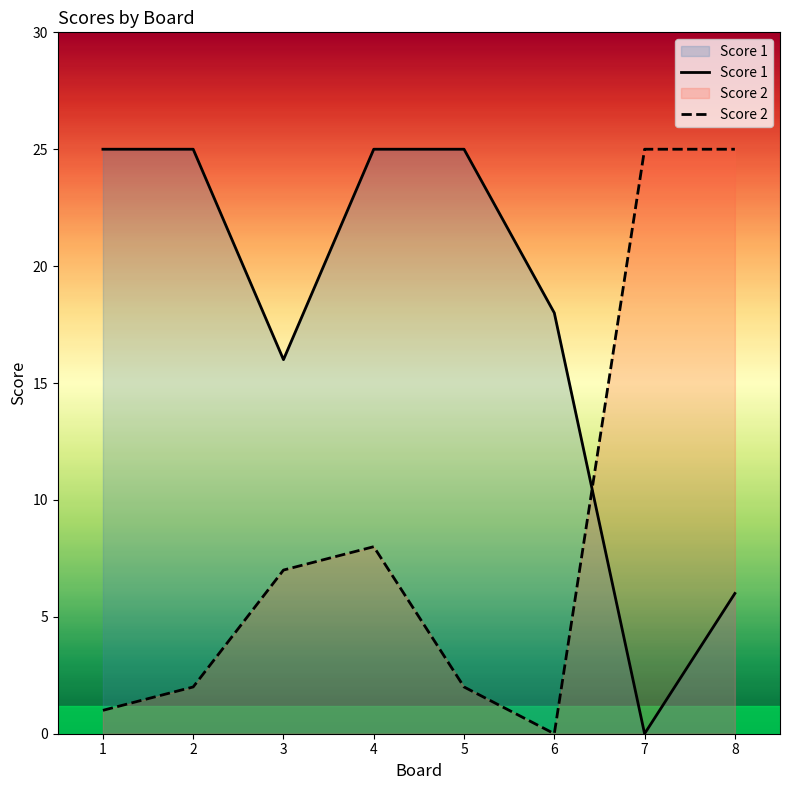

The value of Score 2 at 1 is 1. True or false?

False